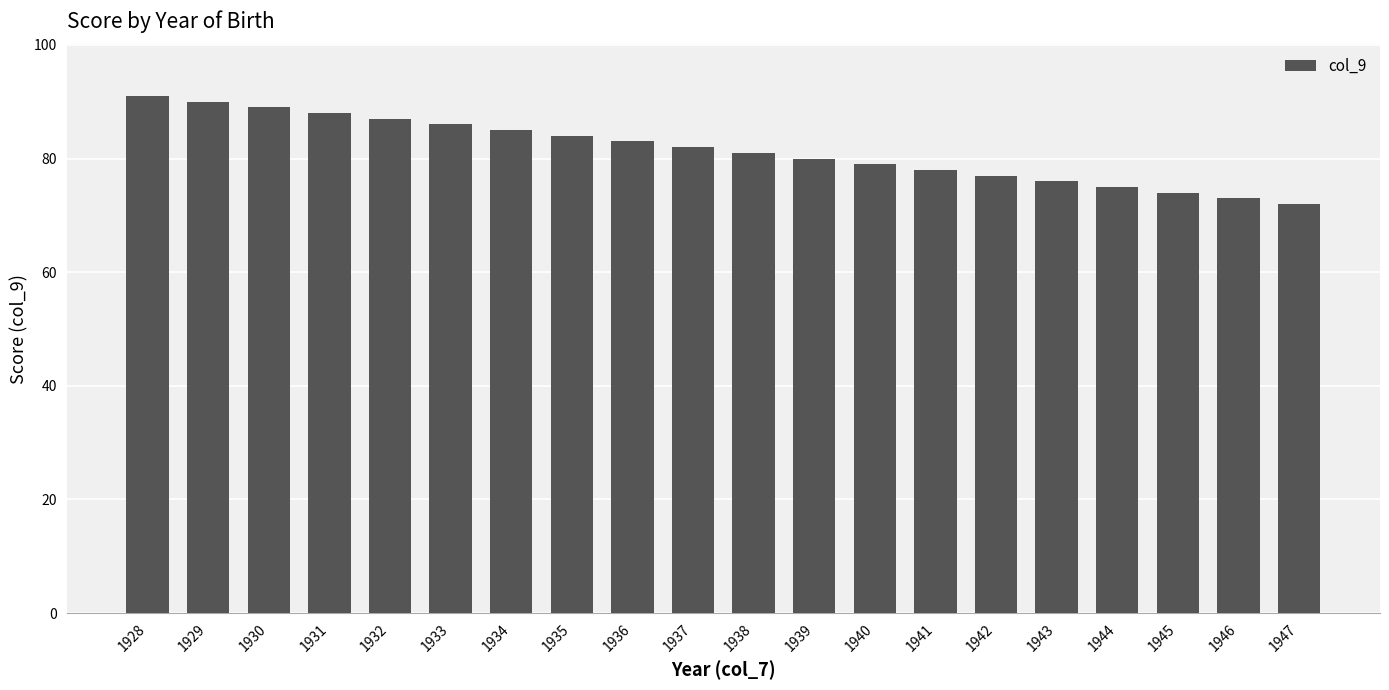

Reading left to right, list all the values displayed in this chart.

91	90	89	88	87	86	85	84	83	82	81	80	79	78	77	76	75	74	73	72